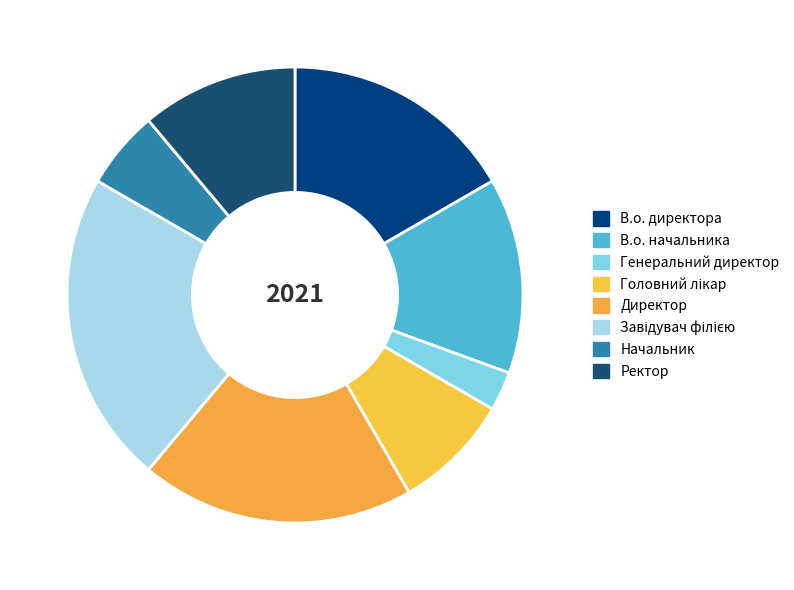

Count the number of slices in the pie.

8